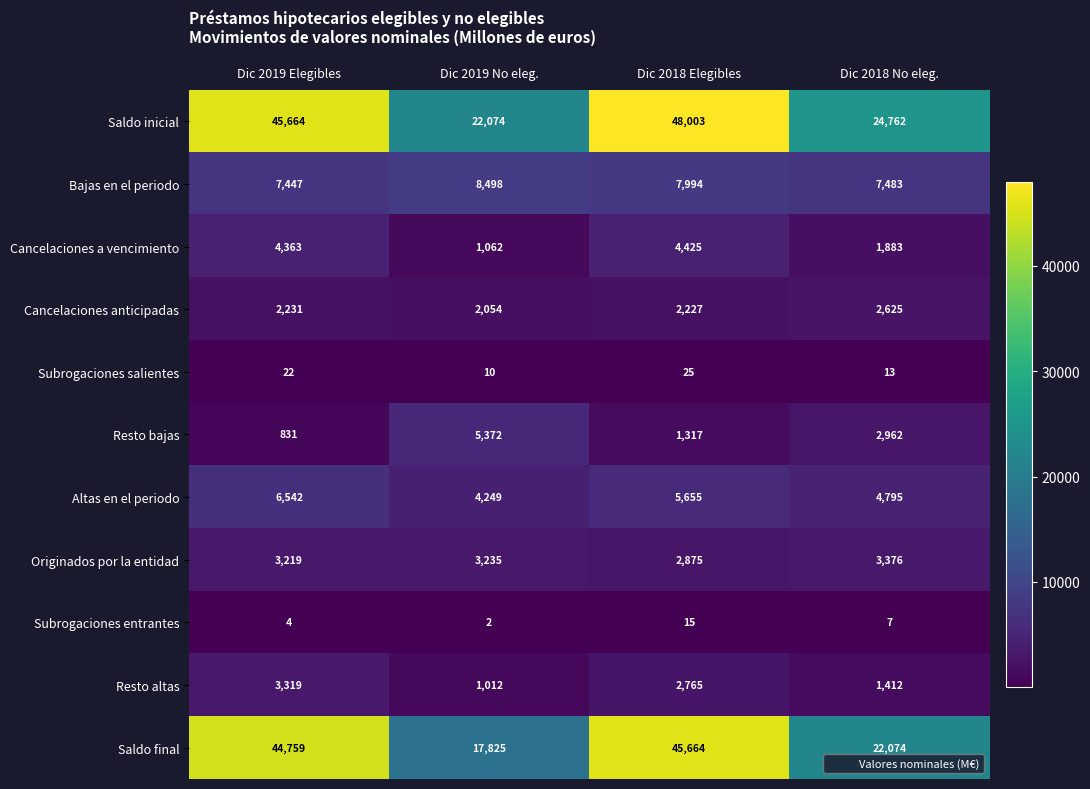

What is the difference between the maximum and minimum values in the Saldo inicial series?

25929